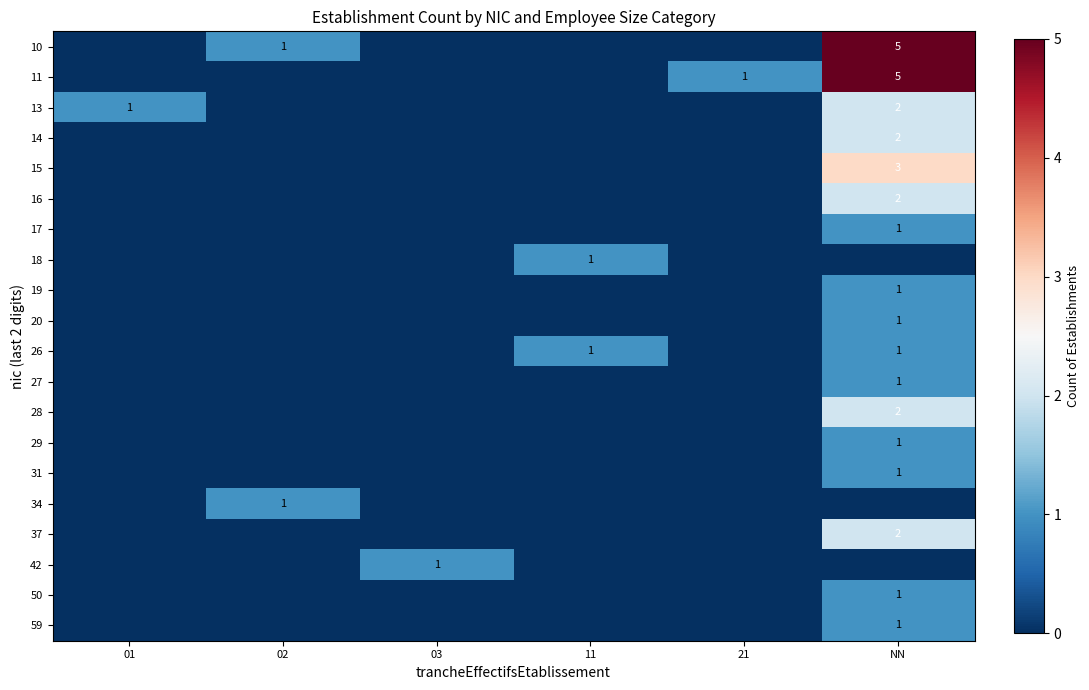

At how many categories does at least one series exceed 2?

1